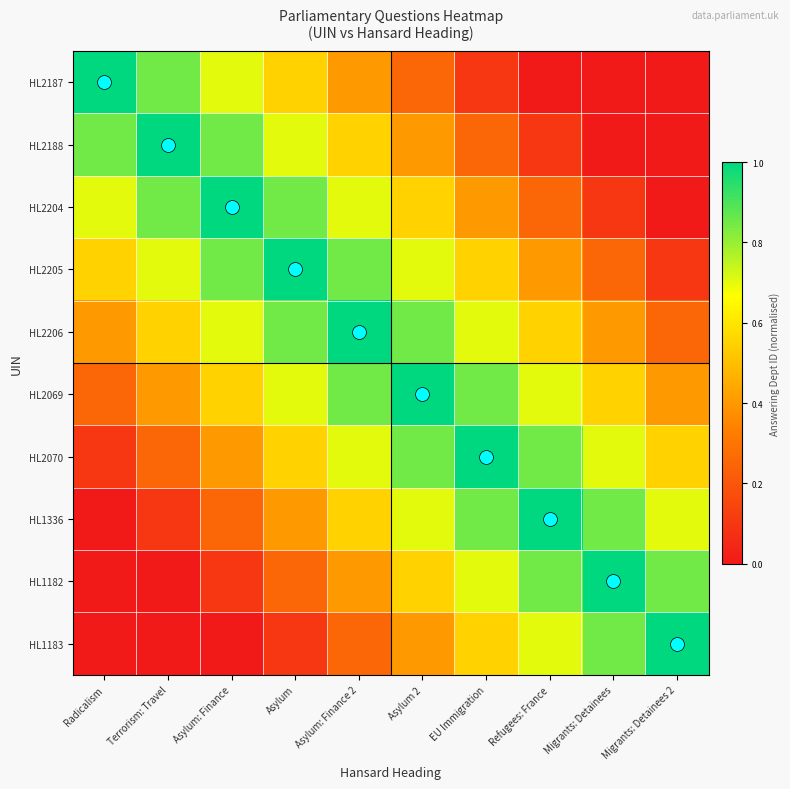

Reading left to right, list all the values displayed in this chart.

HL2187: Radicalism=1.0	Terrorism: Travel=0.8	Asylum: Finance=0.7	Asylum=0.6	Asylum: Finance 2=0.4	Asylum 2=0.2	EU Immigration=0.1	Refugees: France=0.0	Migrants: Detainees=0.0	Migrants: Detainees 2=0.0
HL2188: Radicalism=0.8	Terrorism: Travel=1.0	Asylum: Finance=0.8	Asylum=0.7	Asylum: Finance 2=0.6	Asylum 2=0.4	EU Immigration=0.2	Refugees: France=0.1	Migrants: Detainees=0.0	Migrants: Detainees 2=0.0
HL2204: Radicalism=0.7	Terrorism: Travel=0.8	Asylum: Finance=1.0	Asylum=0.8	Asylum: Finance 2=0.7	Asylum 2=0.6	EU Immigration=0.4	Refugees: France=0.2	Migrants: Detainees=0.1	Migrants: Detainees 2=0.0
HL2205: Radicalism=0.6	Terrorism: Travel=0.7	Asylum: Finance=0.8	Asylum=1.0	Asylum: Finance 2=0.8	Asylum 2=0.7	EU Immigration=0.6	Refugees: France=0.4	Migrants: Detainees=0.2	Migrants: Detainees 2=0.1
HL2206: Radicalism=0.4	Terrorism: Travel=0.6	Asylum: Finance=0.7	Asylum=0.8	Asylum: Finance 2=1.0	Asylum 2=0.8	EU Immigration=0.7	Refugees: France=0.6	Migrants: Detainees=0.4	Migrants: Detainees 2=0.2
HL2069: Radicalism=0.2	Terrorism: Travel=0.4	Asylum: Finance=0.6	Asylum=0.7	Asylum: Finance 2=0.8	Asylum 2=1.0	EU Immigration=0.8	Refugees: France=0.7	Migrants: Detainees=0.6	Migrants: Detainees 2=0.4
HL2070: Radicalism=0.1	Terrorism: Travel=0.2	Asylum: Finance=0.4	Asylum=0.6	Asylum: Finance 2=0.7	Asylum 2=0.8	EU Immigration=1.0	Refugees: France=0.8	Migrants: Detainees=0.7	Migrants: Detainees 2=0.6
HL1336: Radicalism=0.0	Terrorism: Travel=0.1	Asylum: Finance=0.2	Asylum=0.4	Asylum: Finance 2=0.6	Asylum 2=0.7	EU Immigration=0.8	Refugees: France=1.0	Migrants: Detainees=0.8	Migrants: Detainees 2=0.7
HL1182: Radicalism=0.0	Terrorism: Travel=0.0	Asylum: Finance=0.1	Asylum=0.2	Asylum: Finance 2=0.4	Asylum 2=0.6	EU Immigration=0.7	Refugees: France=0.8	Migrants: Detainees=1.0	Migrants: Detainees 2=0.8
HL1183: Radicalism=0.0	Terrorism: Travel=0.0	Asylum: Finance=0.0	Asylum=0.1	Asylum: Finance 2=0.2	Asylum 2=0.4	EU Immigration=0.6	Refugees: France=0.7	Migrants: Detainees=0.8	Migrants: Detainees 2=1.0